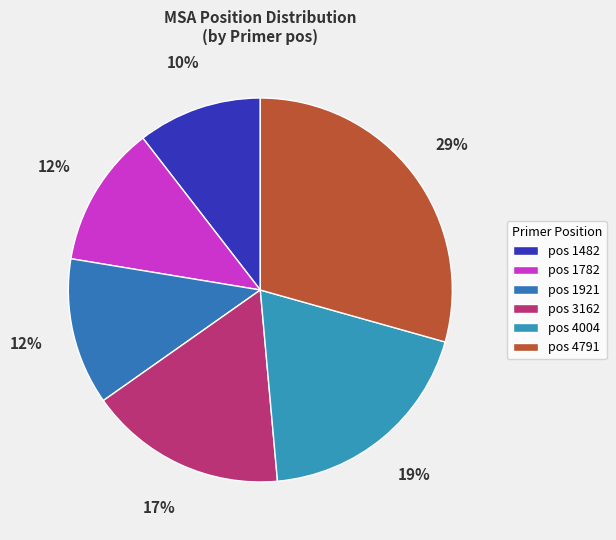

What is the largest slice in the pie chart?

4791